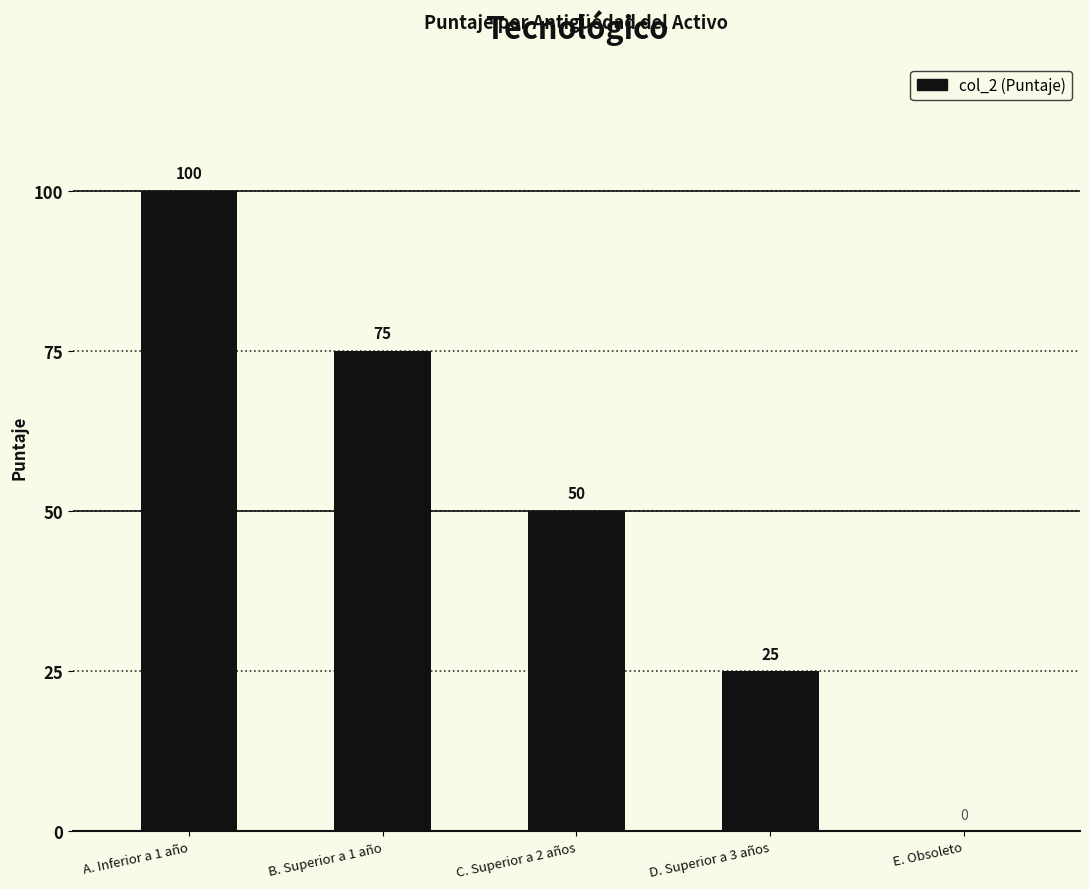

Is it true that the value at E. Obsoleto is -69?

False